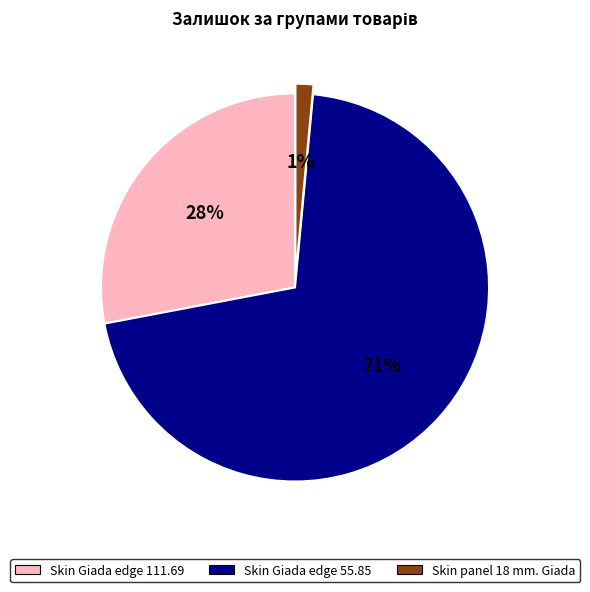

Is there a majority slice in this chart?

Yes